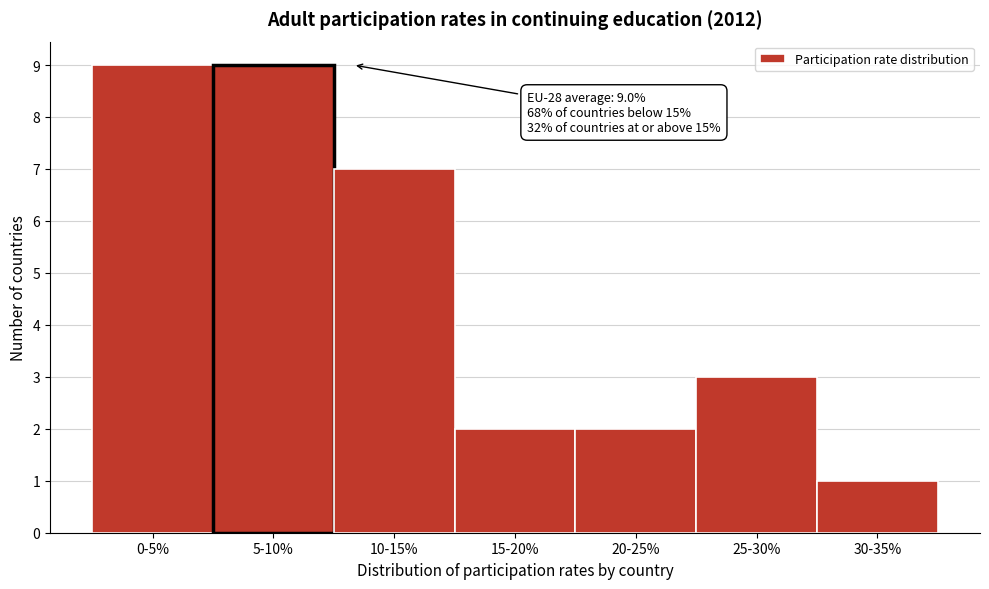

Reading left to right, extract all data points from this chart.

9	9	7	2	2	3	1